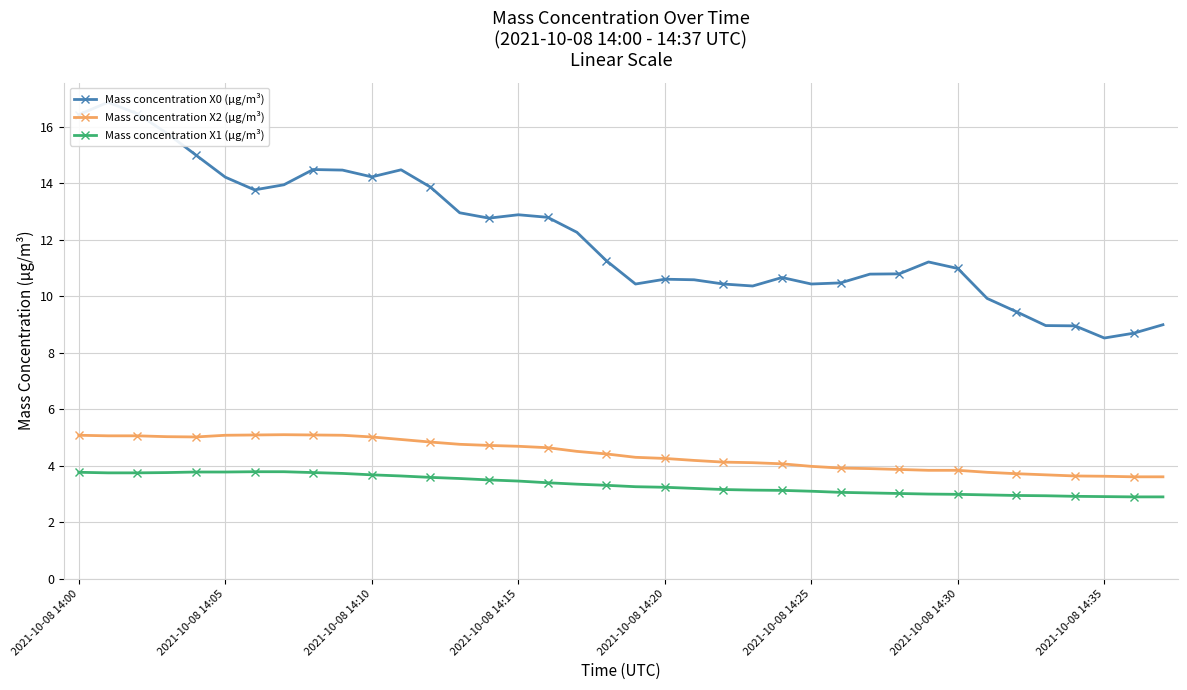

Reading right to left, what are all the values shown in this chart?

Mass concentration X0 (μg/m³): 9.0	8.7	8.5	8.9	9.0	9.4	9.9	11.0	11.2	10.8	10.8	10.5	10.4	10.7	10.4	10.4	10.6	10.6	10.4	11.3	12.3	12.8	12.9	12.8	12.9	13.9	14.5	14.2	14.5	14.5	13.9	13.8	14.2	15.0	15.8	16.4	16.9	16.4
Mass concentration X2 (μg/m³): 3.6	3.6	3.6	3.6	3.7	3.7	3.8	3.8	3.8	3.9	3.9	3.9	4.0	4.1	4.1	4.1	4.2	4.3	4.3	4.4	4.5	4.6	4.7	4.7	4.8	4.8	4.9	5.0	5.1	5.1	5.1	5.1	5.1	5.0	5.0	5.1	5.1	5.1
Mass concentration X1 (μg/m³): 2.9	2.9	2.9	2.9	2.9	3.0	3.0	3.0	3.0	3.0	3.0	3.1	3.1	3.1	3.1	3.2	3.2	3.2	3.3	3.3	3.4	3.4	3.5	3.5	3.5	3.6	3.6	3.7	3.7	3.8	3.8	3.8	3.8	3.8	3.8	3.8	3.8	3.8